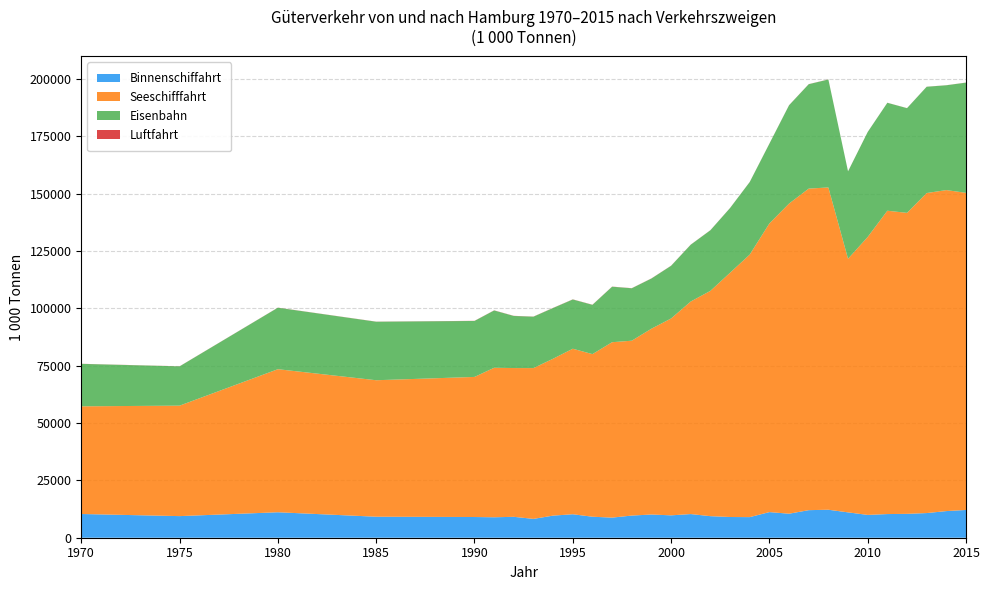

Reading left to right, what are all the values shown in this chart?

Binnenschiffahrt: 1970=10350.0	1975=9425.0	1980=11105.0	1985=9162.0	1990=9032.0	1991=8921.0	1992=9117.0	1993=8214.0	1994=9646.0	1995=10238.0	1996=9159.0	1997=8768.0	1998=9665.5	1999=10125.0	2000=9762.0	2001=10319.0	2002=9403.0	2003=9037.0	2004=8987.0	2005=11177.0	2006=10475.4	2007=12024.0	2008=12207.0	2009=11060.0	2010=9951.0	2011=10319.5	2012=10413.0	2013=10755.0	2014=11617.0	2015=12105.0
Seeschifffahrt: 1970=46959.0	1975=48181.0	1980=62393.0	1985=59523.0	1990=61098.0	1991=65204.0	1992=64881.0	1993=65772.0	1994=68439.0	1995=72189.0	1996=70919.0	1997=76503.0	1998=76263.0	1999=81036.0	2000=85863.0	2001=92709.0	2002=98272.0	2003=106536.0	2004=114501.0	2005=125894.0	2006=135259.6	2007=140236.0	2008=140562.3	2009=110604.0	2010=121222.0	2011=132293.0	2012=131269.4	2013=139573.0	2014=140000.0	2015=138311.0
Eisenbahn: 1970=18517.0	1975=17131.0	1980=26817.0	1985=25521.0	1990=24404.0	1991=24992.0	1992=22714.0	1993=22414.0	1994=22108.0	1995=21476.0	1996=21487.0	1997=24198.0	1998=22860.7	1999=21884.0	2000=22970.2	2001=24772.0	2002=26423.3	2003=28217.1	2004=31636.1	2005=34780.1	2006=42869.1	2007=45527.6	2008=47079.0	2009=38109.0	2010=45766.0	2011=47072.5	2012=45654.0	2013=46352.0	2014=45708.0	2015=48067.0
Luftfahrt: 1970=38.0	1975=33.0	1980=40.0	1985=43.0	1990=57.0	1991=56.0	1992=58.0	1993=57.0	1994=58.0	1995=58.0	1996=57.0	1997=54.0	1998=51.0	1999=53.0	2000=49.0	2001=44.0	2002=42.0	2003=37.0	2004=37.9	2005=33.0	2006=38.0	2007=40.0	2008=38.0	2009=31.0	2010=27.3	2011=27.0	2012=28.0	2013=27.0	2014=29.0	2015=31.0